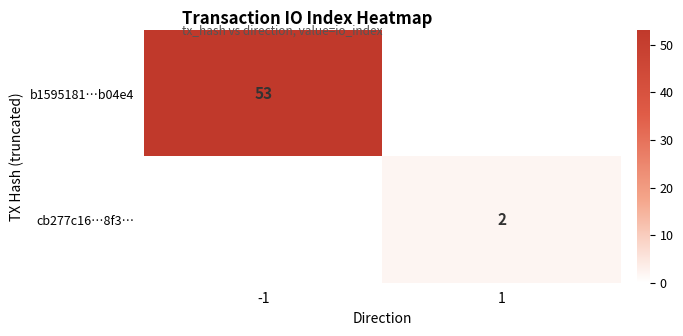

True or false: cb277c16…8f3… has a value of 2 at 1.

True